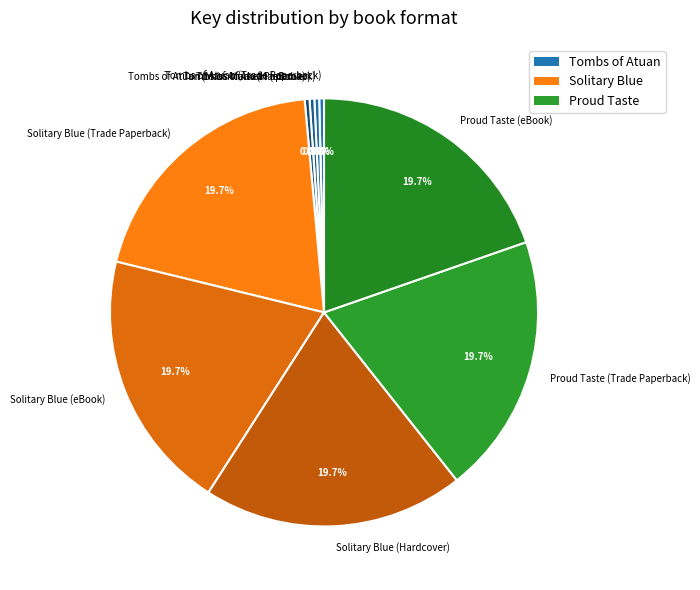

What is the ratio of the value at Solitary Blue (eBook) to the value at Tombs of Atuan (Mass Market Paperback)?

54.4